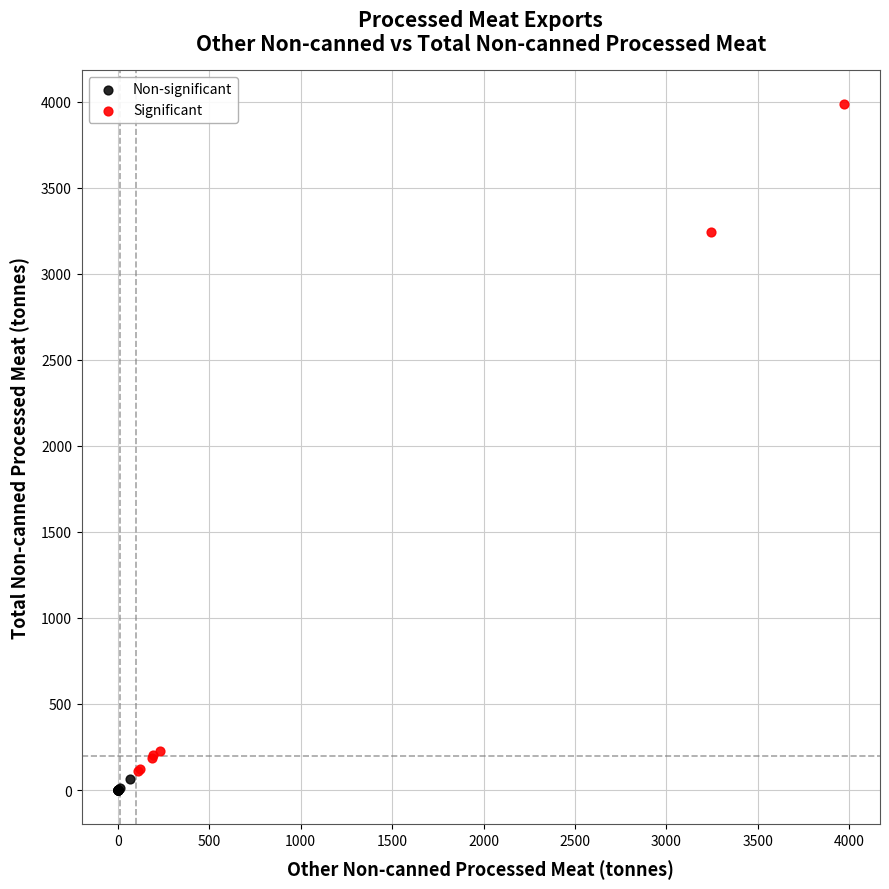

Which series reaches the maximum Y coordinate?

Significant